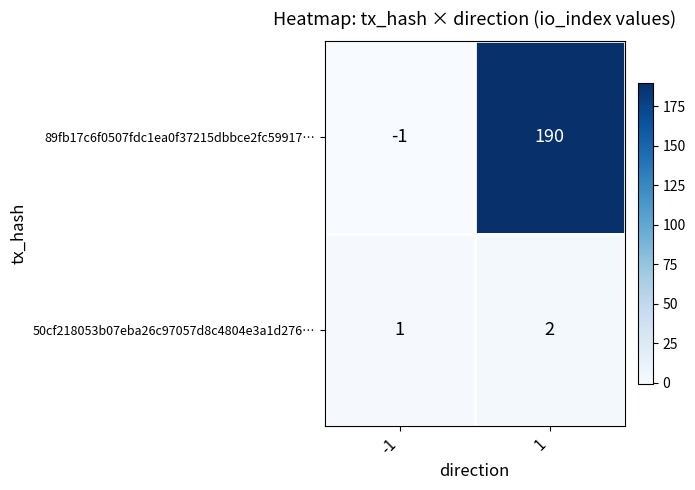

The 89fb17c6f0507fdc1ea0f37215dbbce2fc59917… series shows -1 at -1. True or false?

True